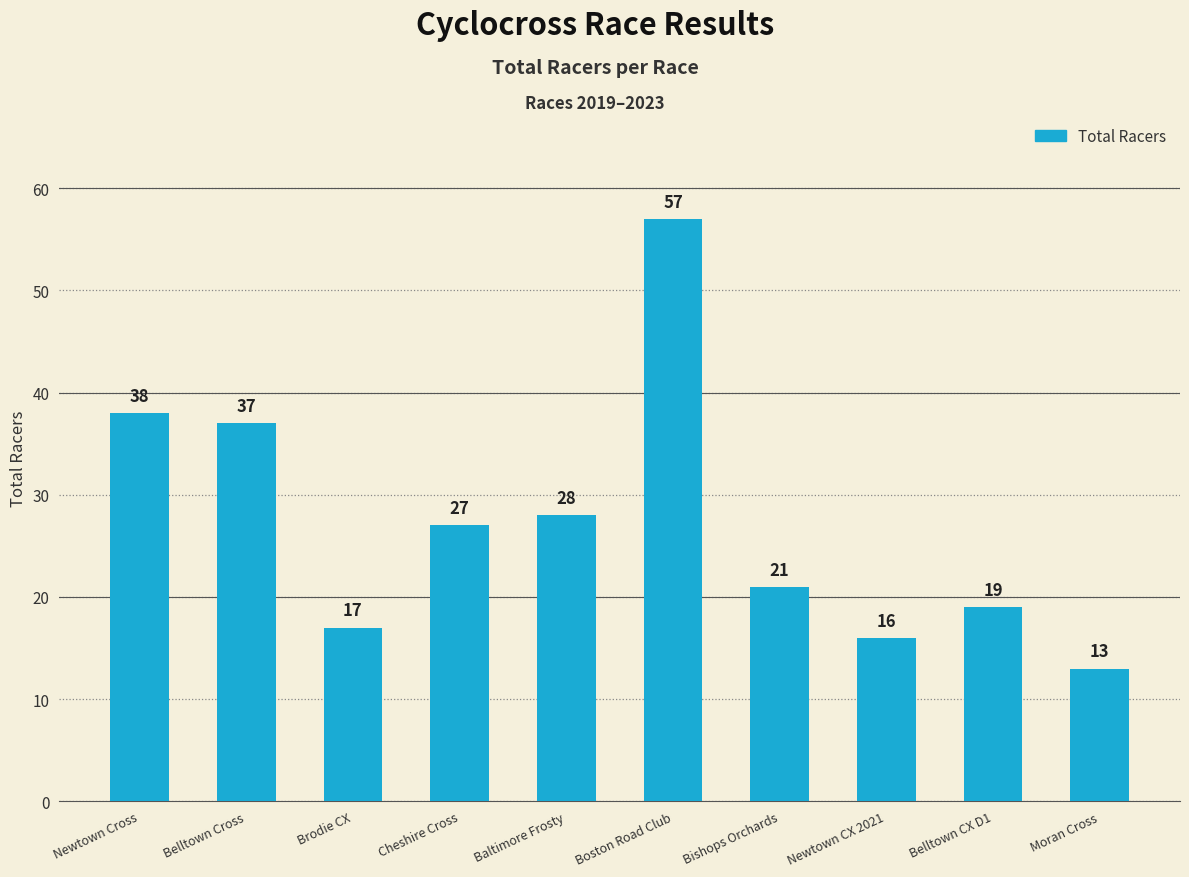

Rank the categories by value from highest to lowest.

Boston Road Club, Newtown Cross, Belltown Cross, Baltimore Frosty, Cheshire Cross, Bishops Orchards, Belltown CX D1, Brodie CX, Newtown CX 2021, Moran Cross